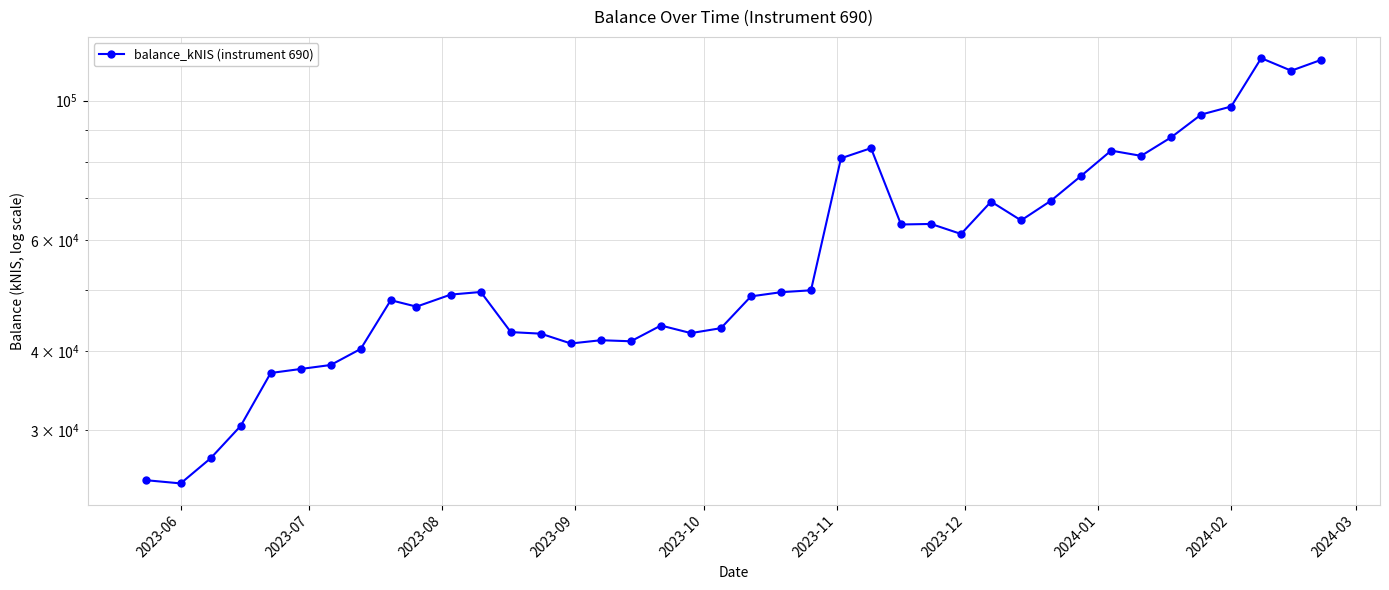

What is the smallest value displayed?

24689.3